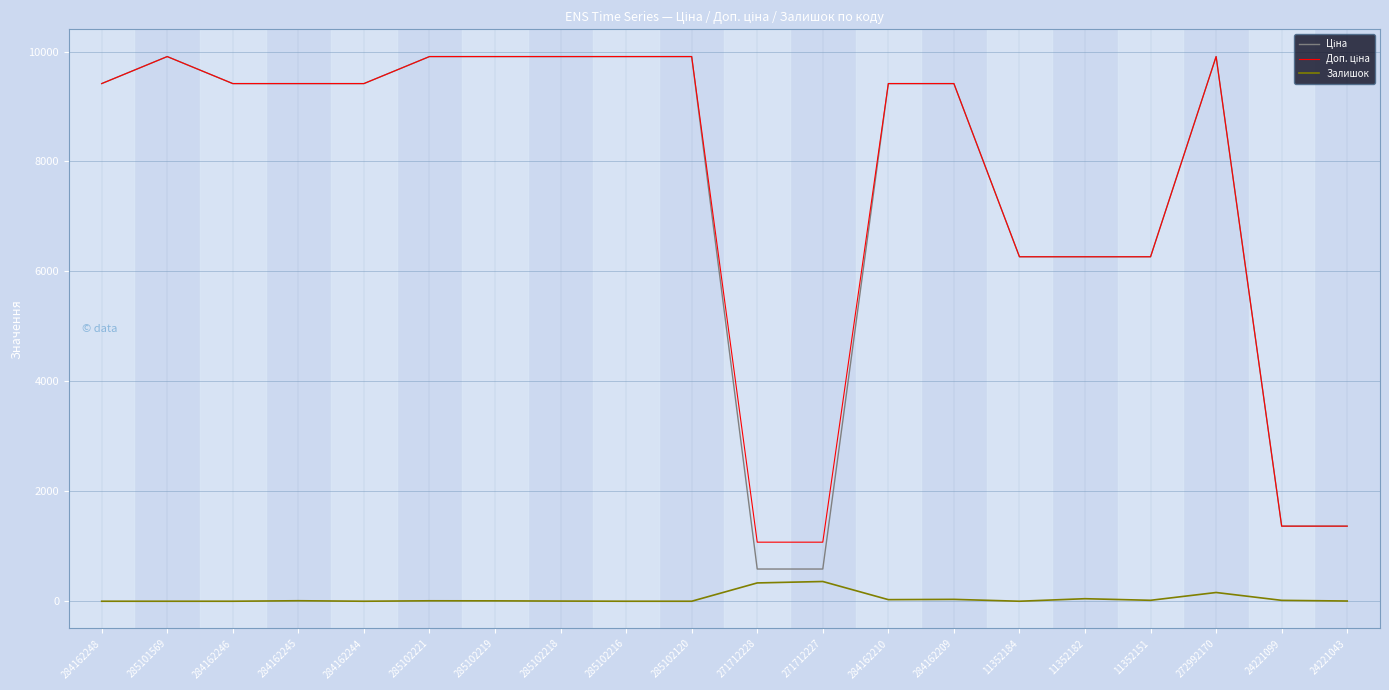

What is the difference between the highest and lowest values at 284162248?

9416.9